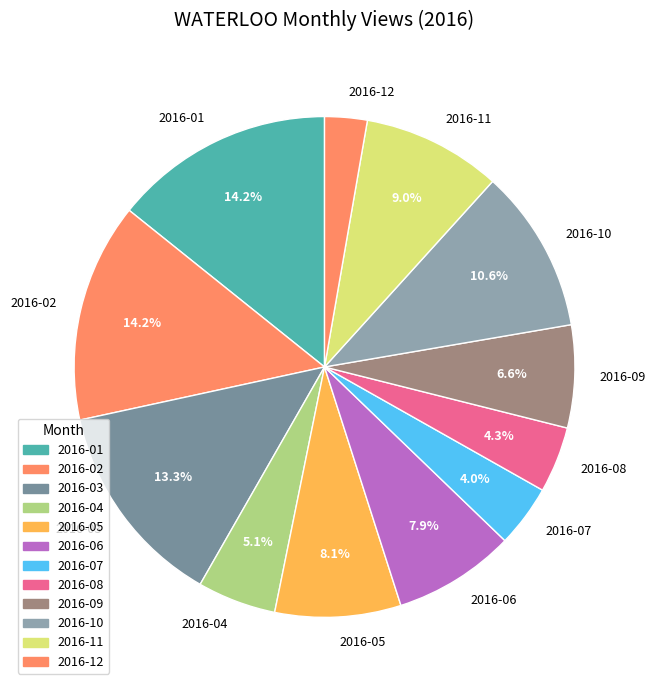

True or false: 2016-07 accounts for 18% of the total.

False